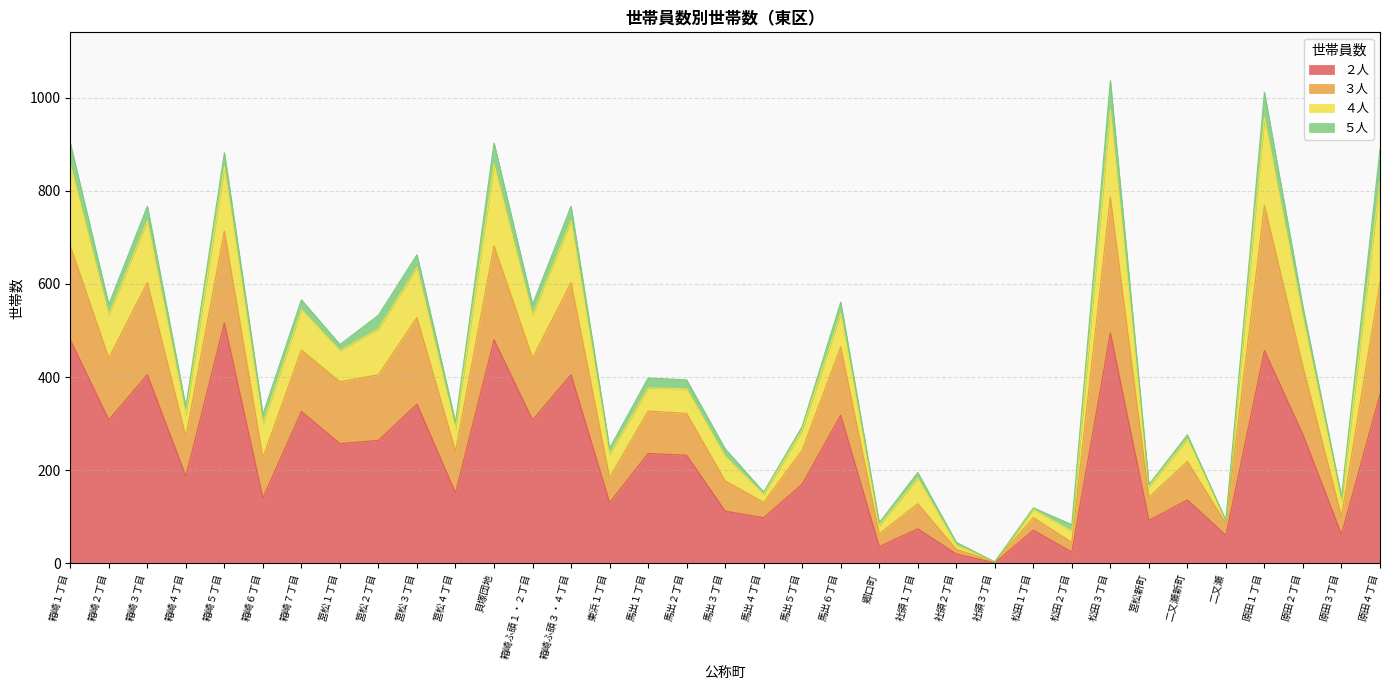

True or false: ２人 and ３人 intersect in this chart.

False